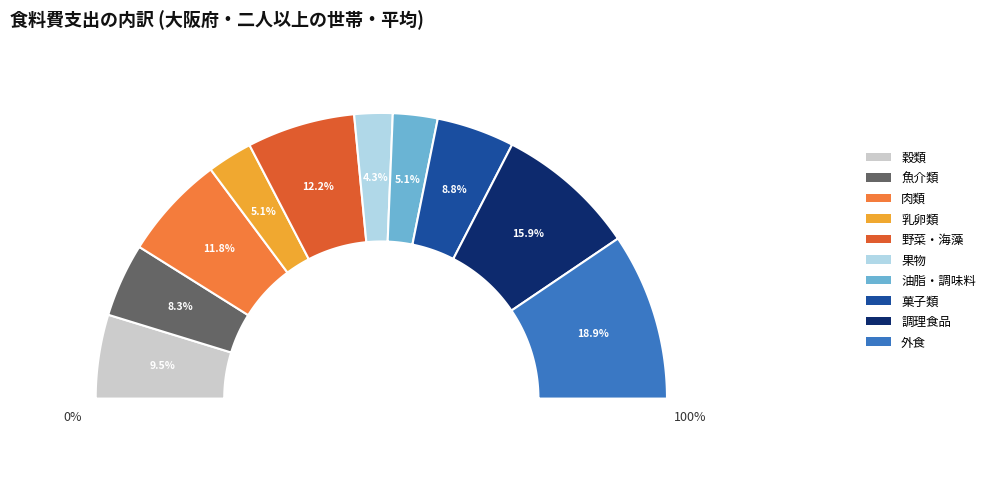

Is 穀類 the majority of the pie?

No